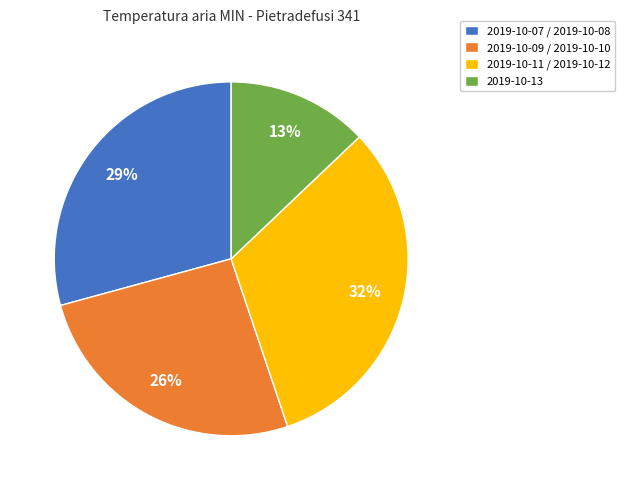

What percentage is the 2019-10-07 / 2019-10-08 slice, to the nearest percent?

29%